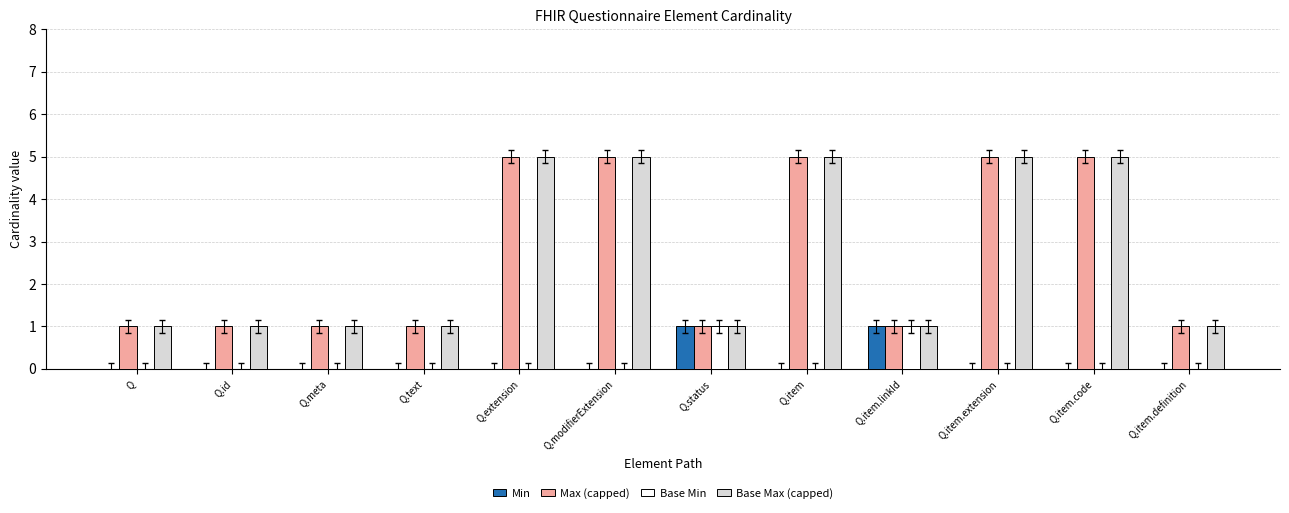

How many groups of bars are there?

12